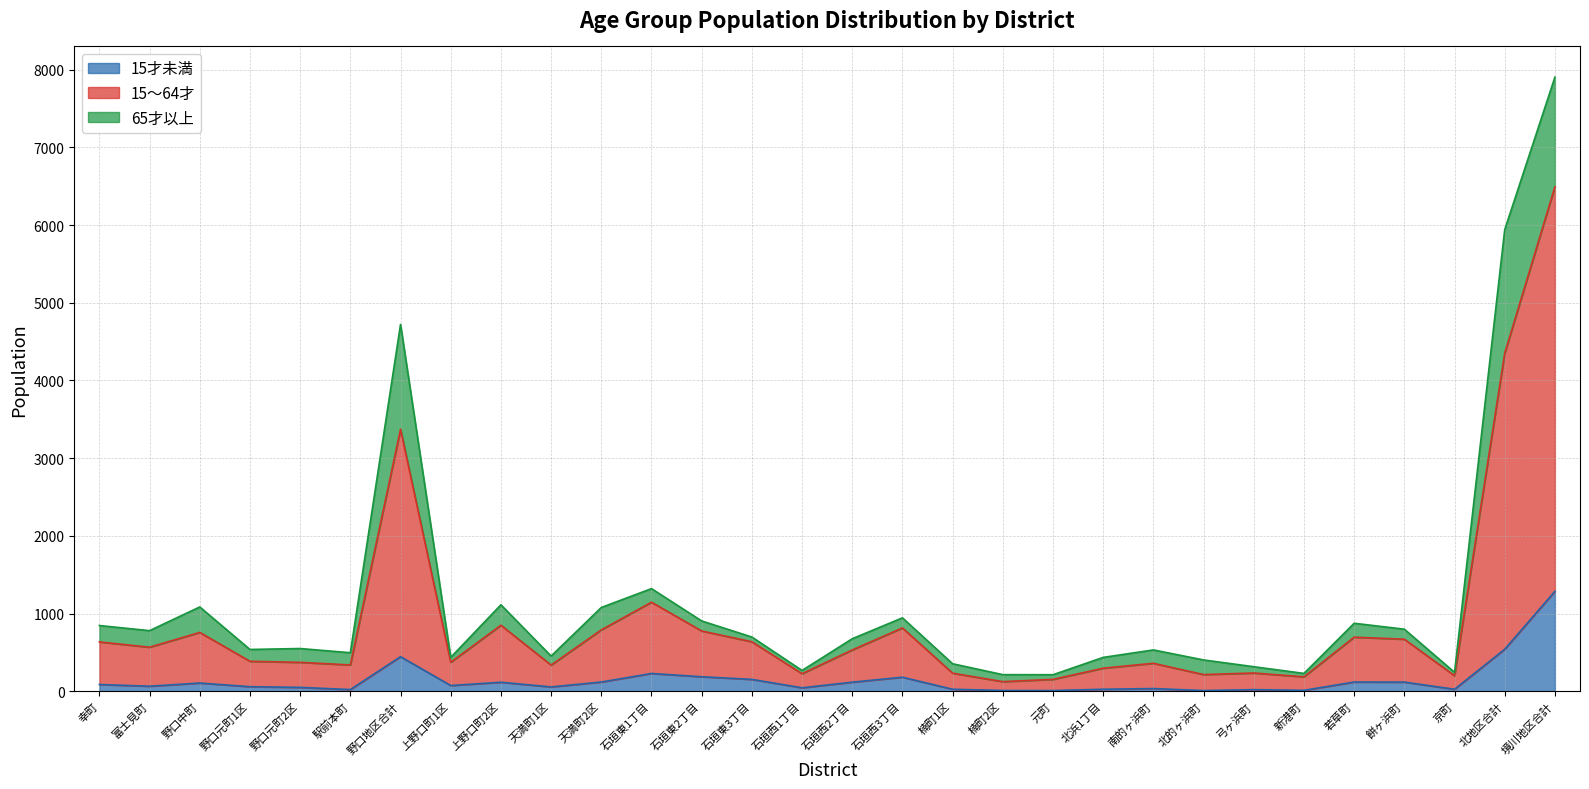

True or false: 15才未満 has more than 1 points higher than both neighbors.

True